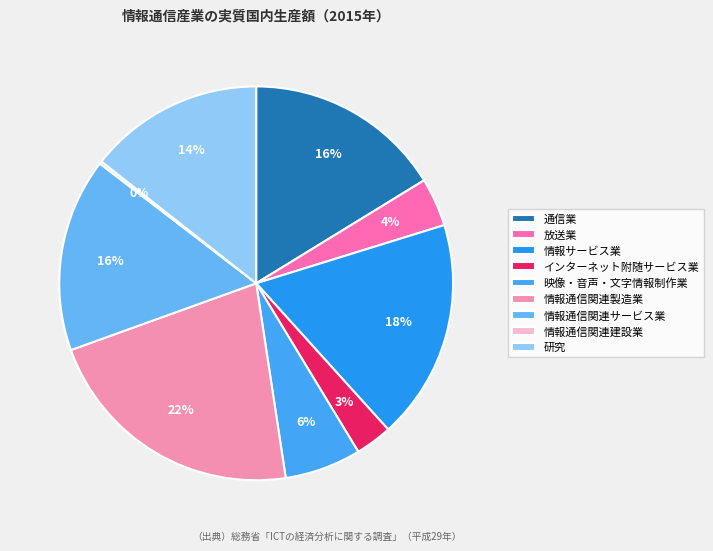

What is the smallest slice in the pie chart?

情報通信関連建設業